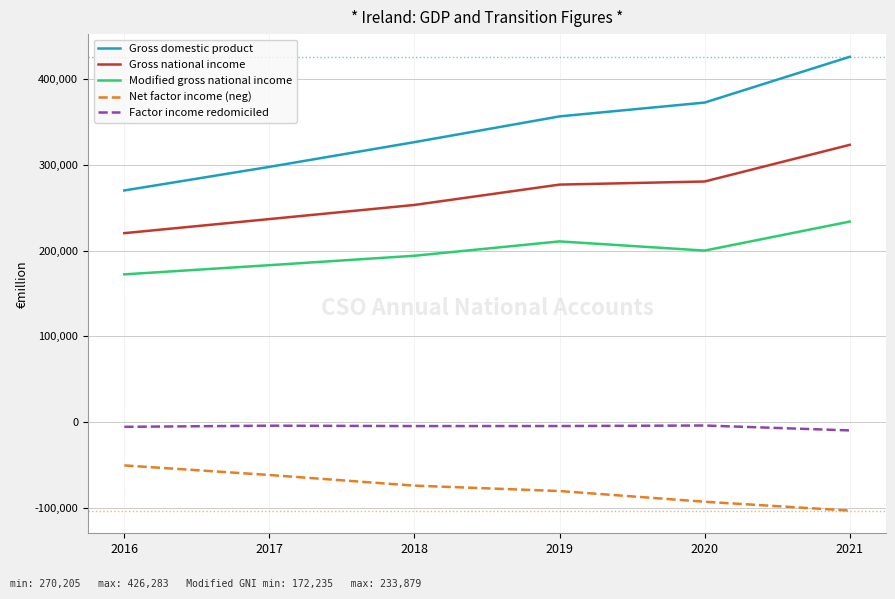

Count the number of categories in the chart.

6